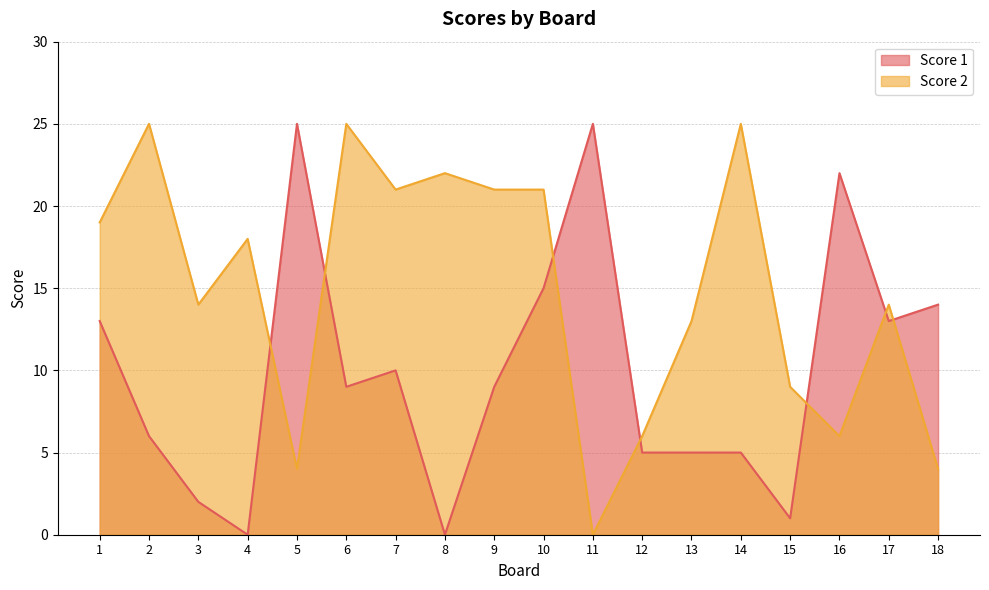

List the labels in order of Score 2 value, largest first.

2, 6, 14, 8, 7, 9, 10, 1, 4, 3, 17, 13, 15, 12, 16, 5, 18, 11